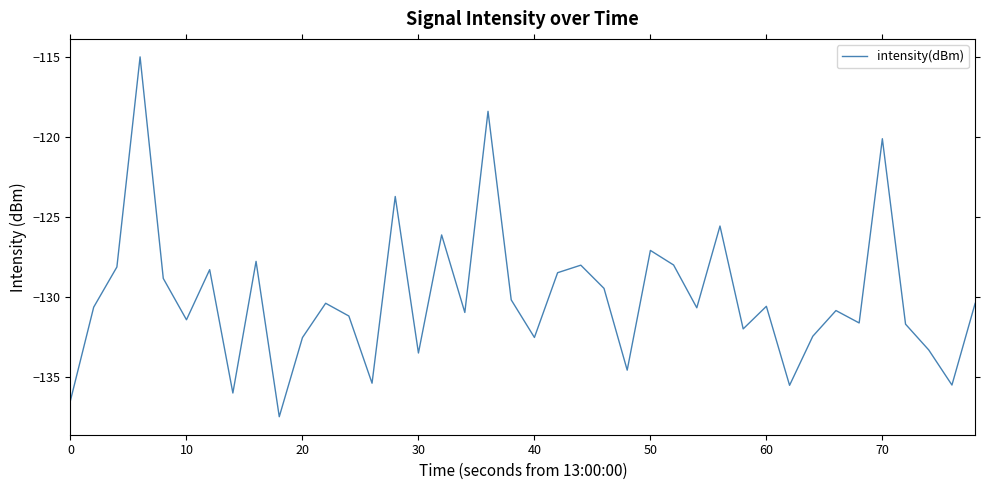

What is the difference between the maximum and minimum values?

22.5